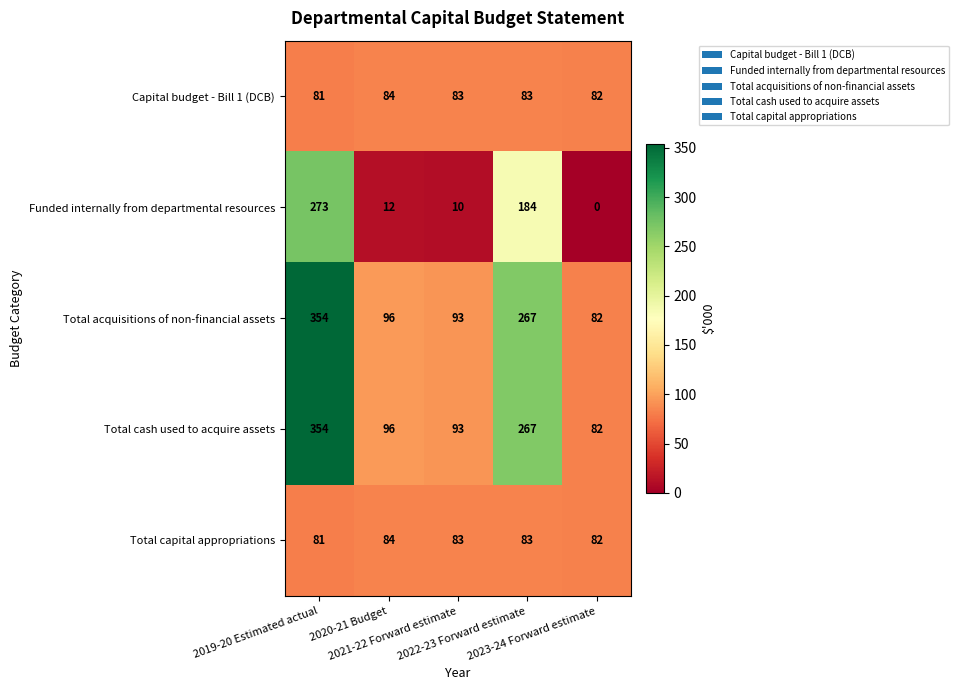

What is the difference between the maximum and minimum values in the Total capital appropriations series?

3